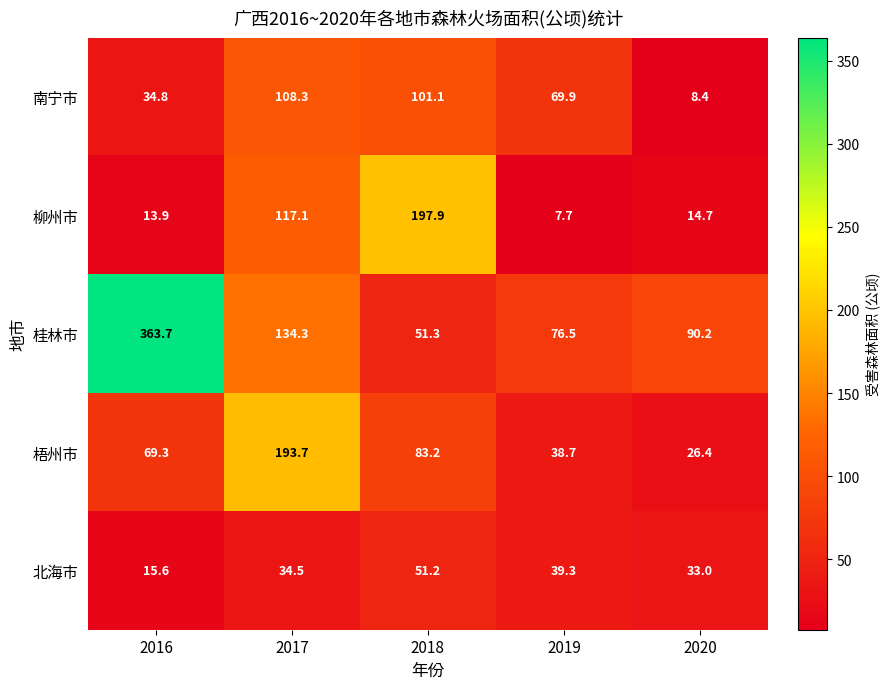

What is the difference between the second highest and second lowest values in the 北海市 series?

6.3